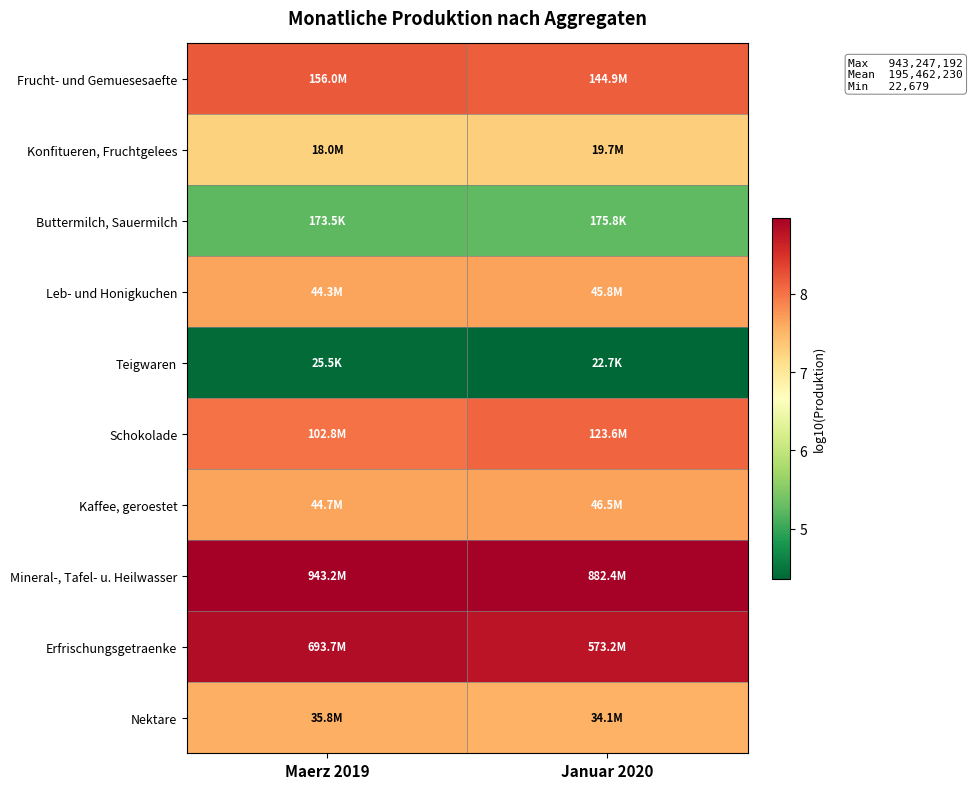

What is the total value across all series at Januar 2020?

73.7